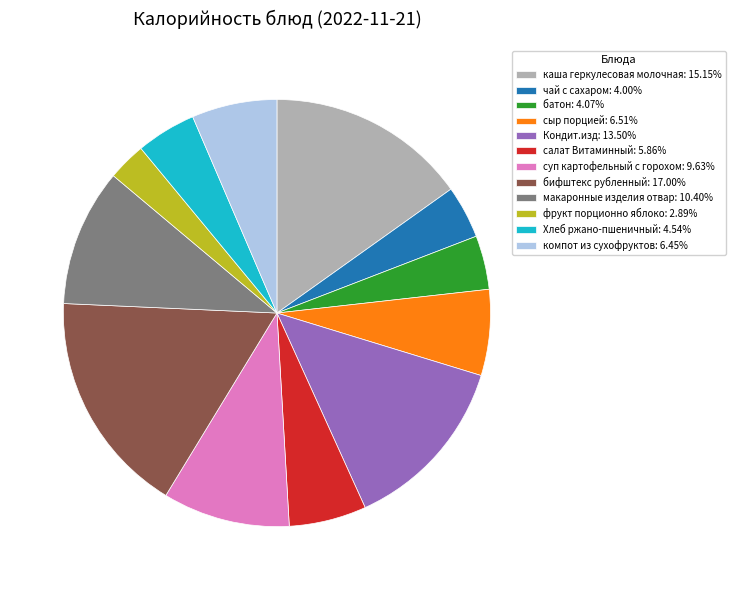

Is the sum of чай с сахаром: 4.00% and суп картофельный с горохом: 9.63% greater than half?

No